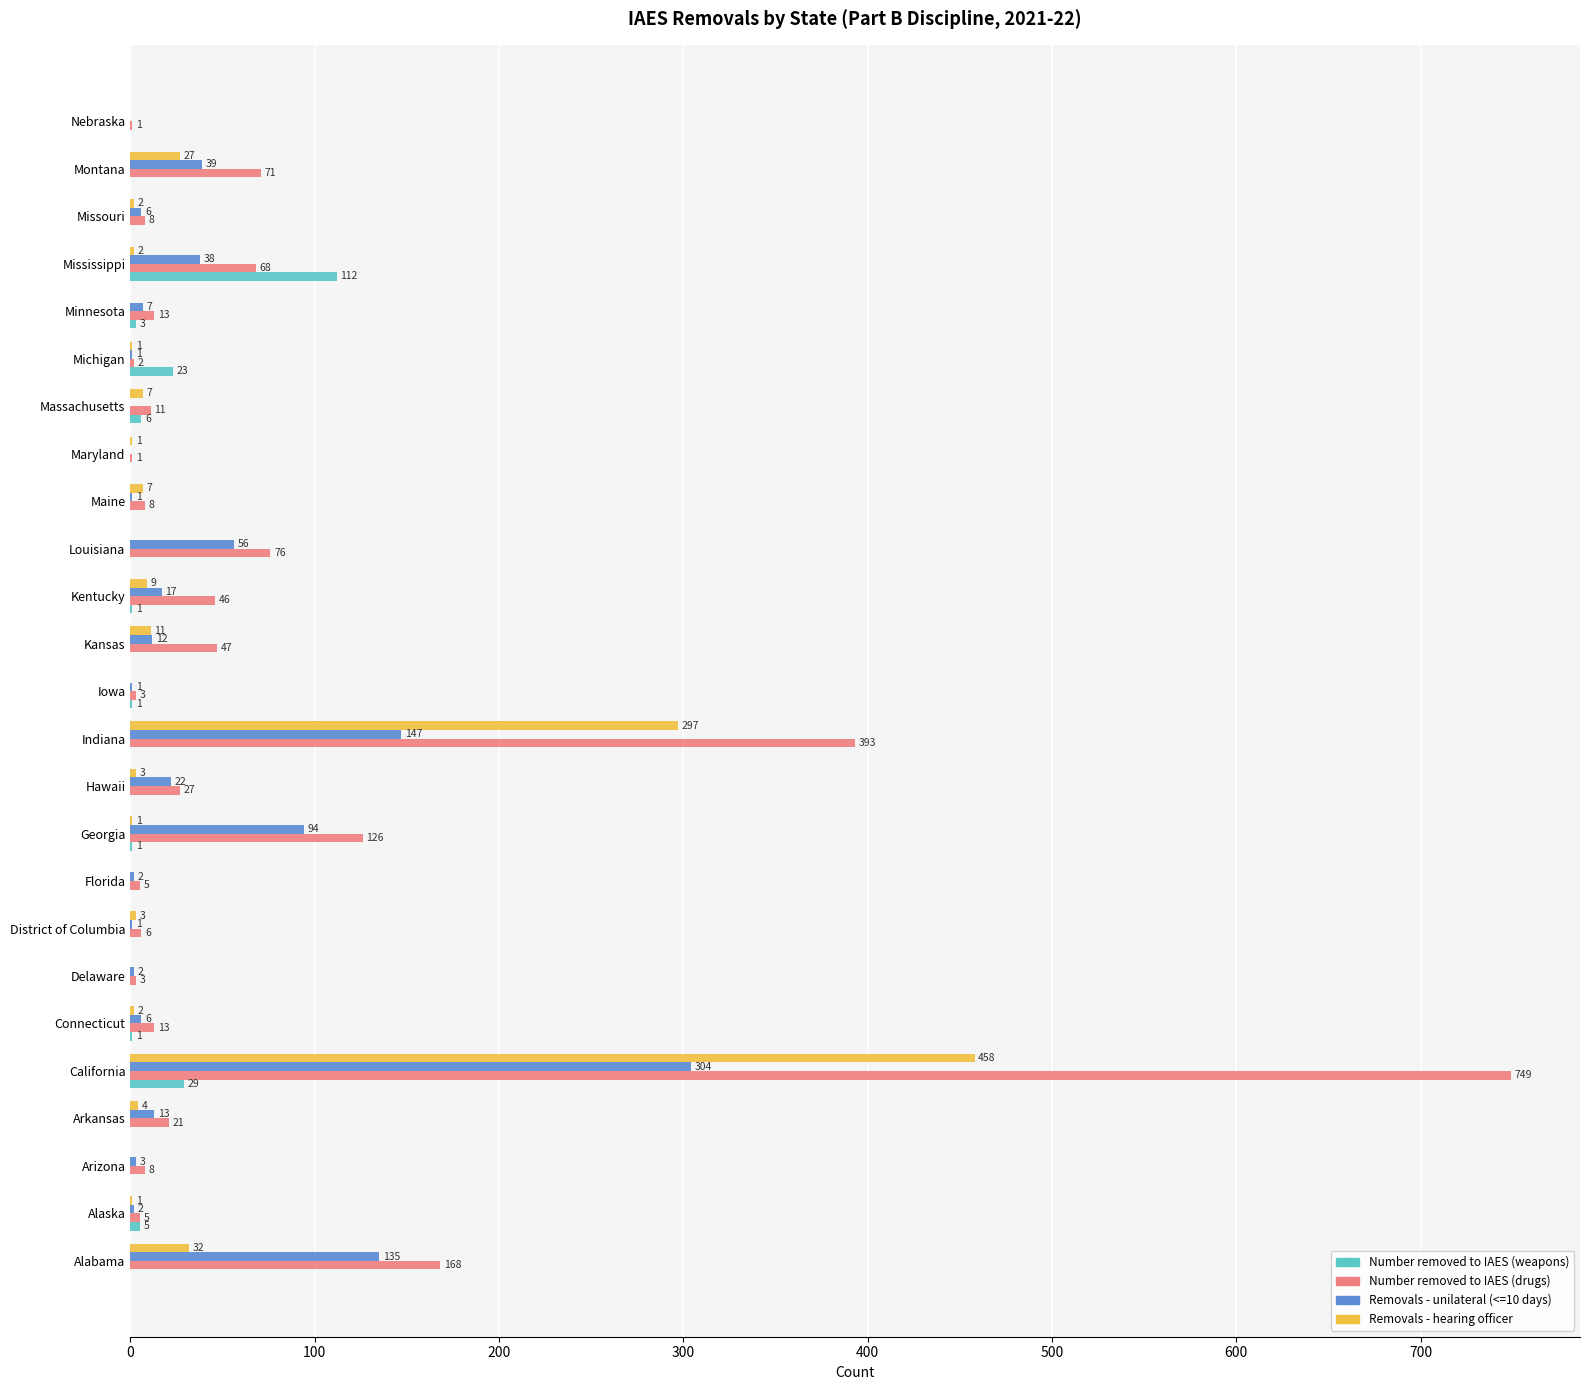

Which series changed the most between Louisiana and Minnesota?

Number removed to IAES (drugs)